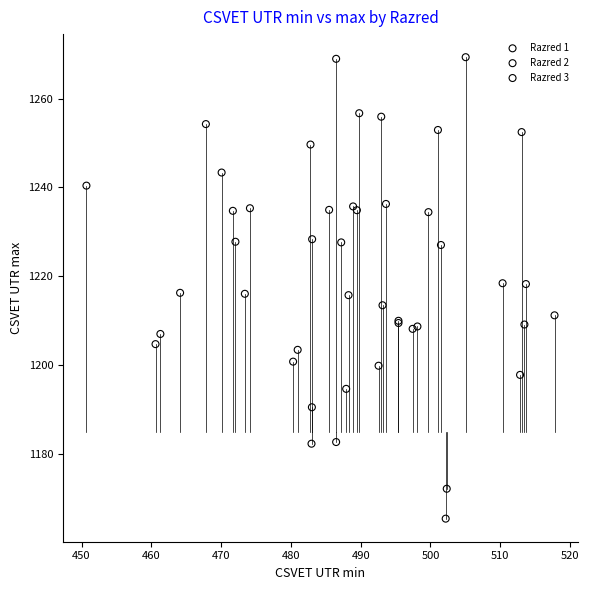

Which series reaches the minimum Y coordinate?

Razred 3